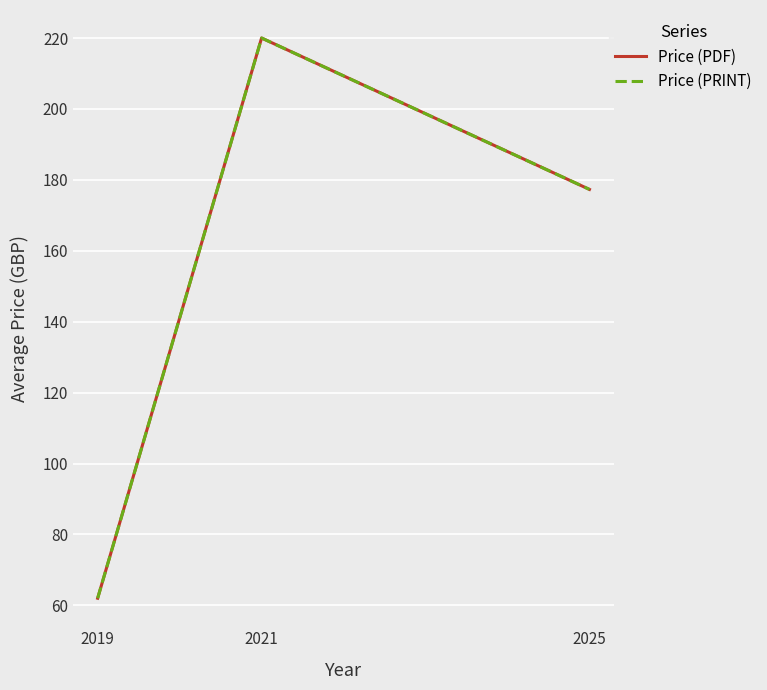

Reading left to right, list all the values displayed in this chart.

Price (PDF): 62.0	220.0	177.3
Price (PRINT): 62.0	220.0	177.3